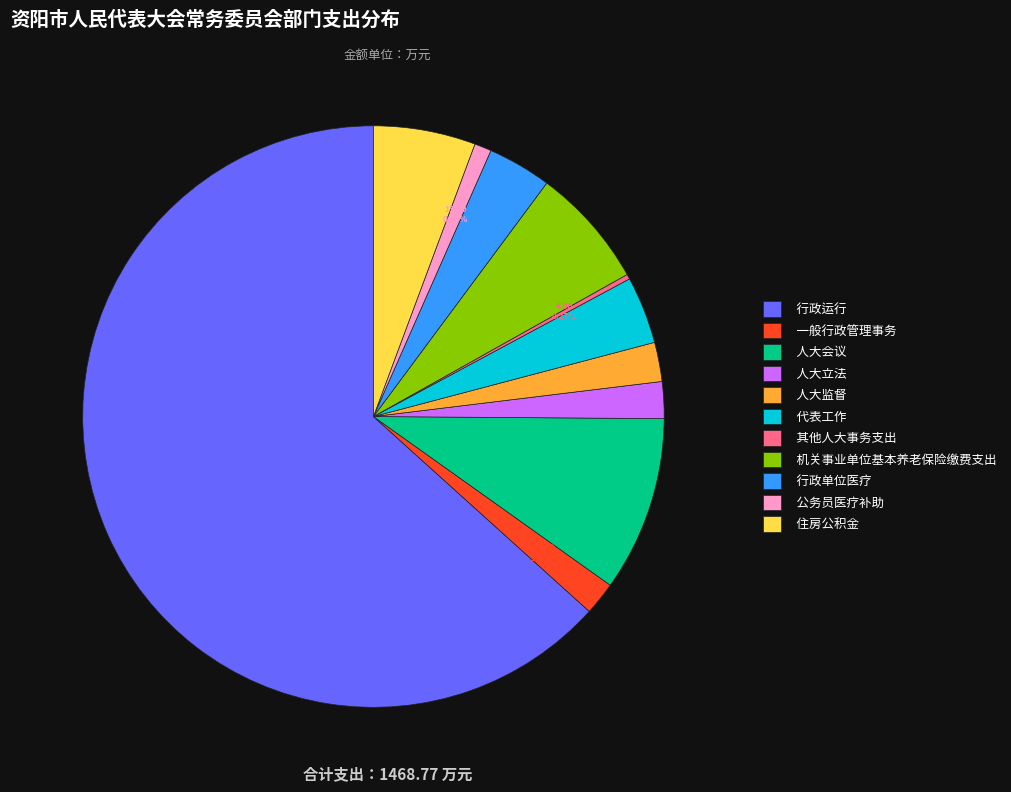

Which category has the biggest portion of the pie?

行政运行